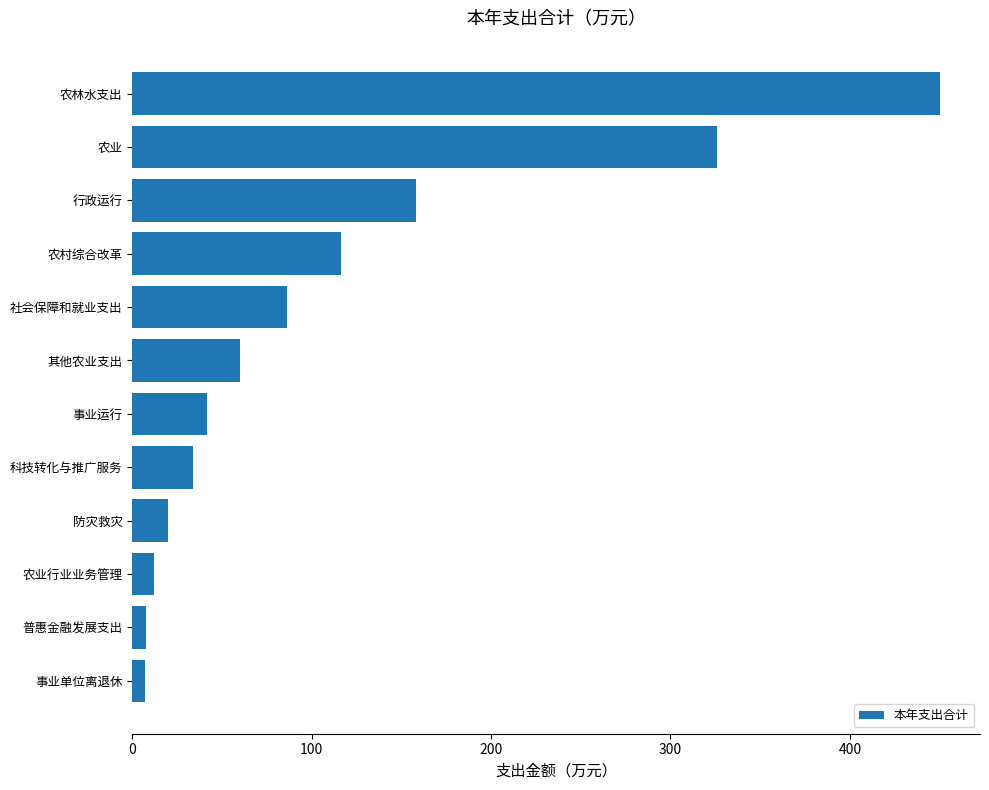

What is the change in value from 科技转化与推广服务 to 农林水支出?

+416.1